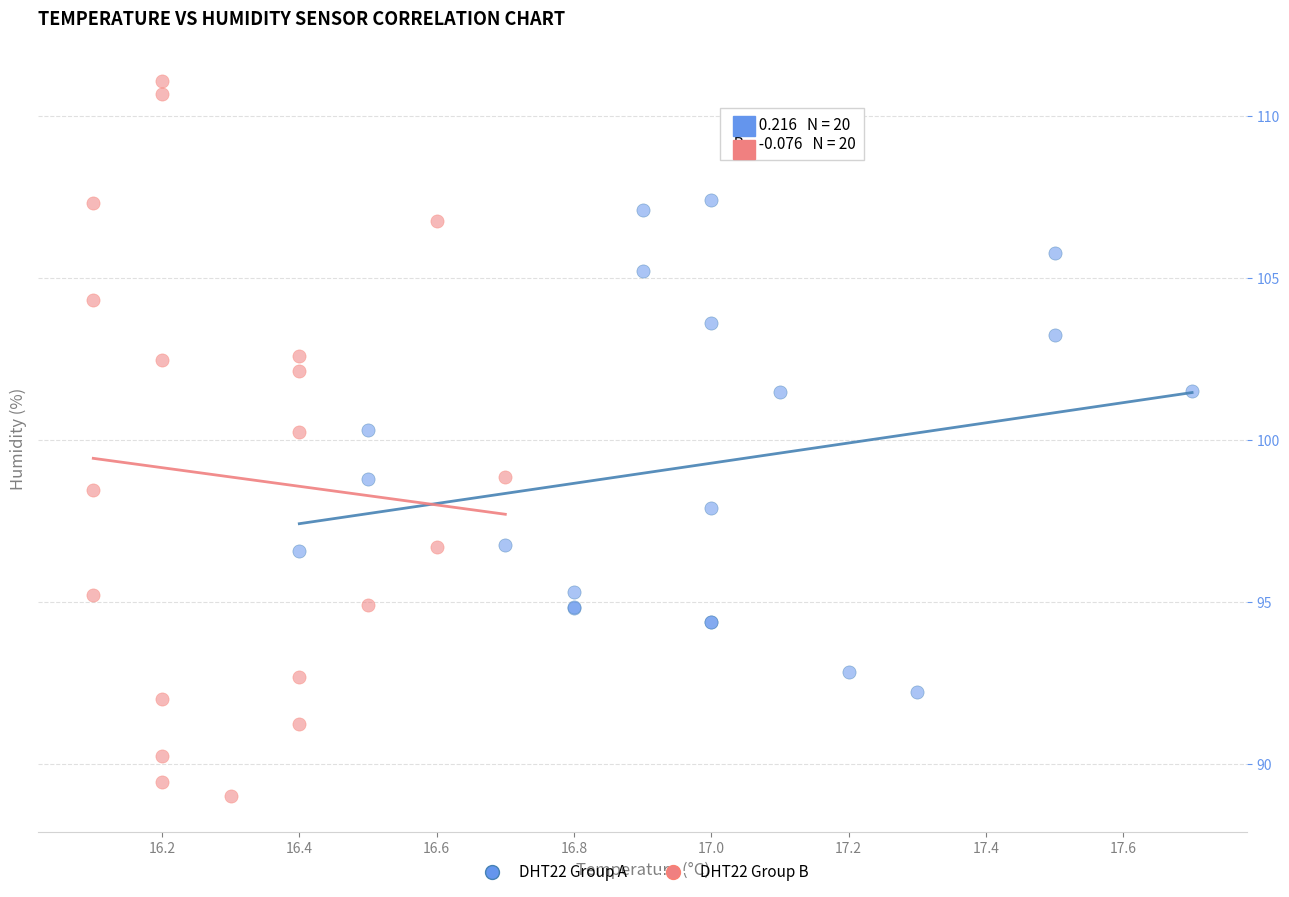

Which series reaches the minimum Y coordinate?

DHT22 Group B